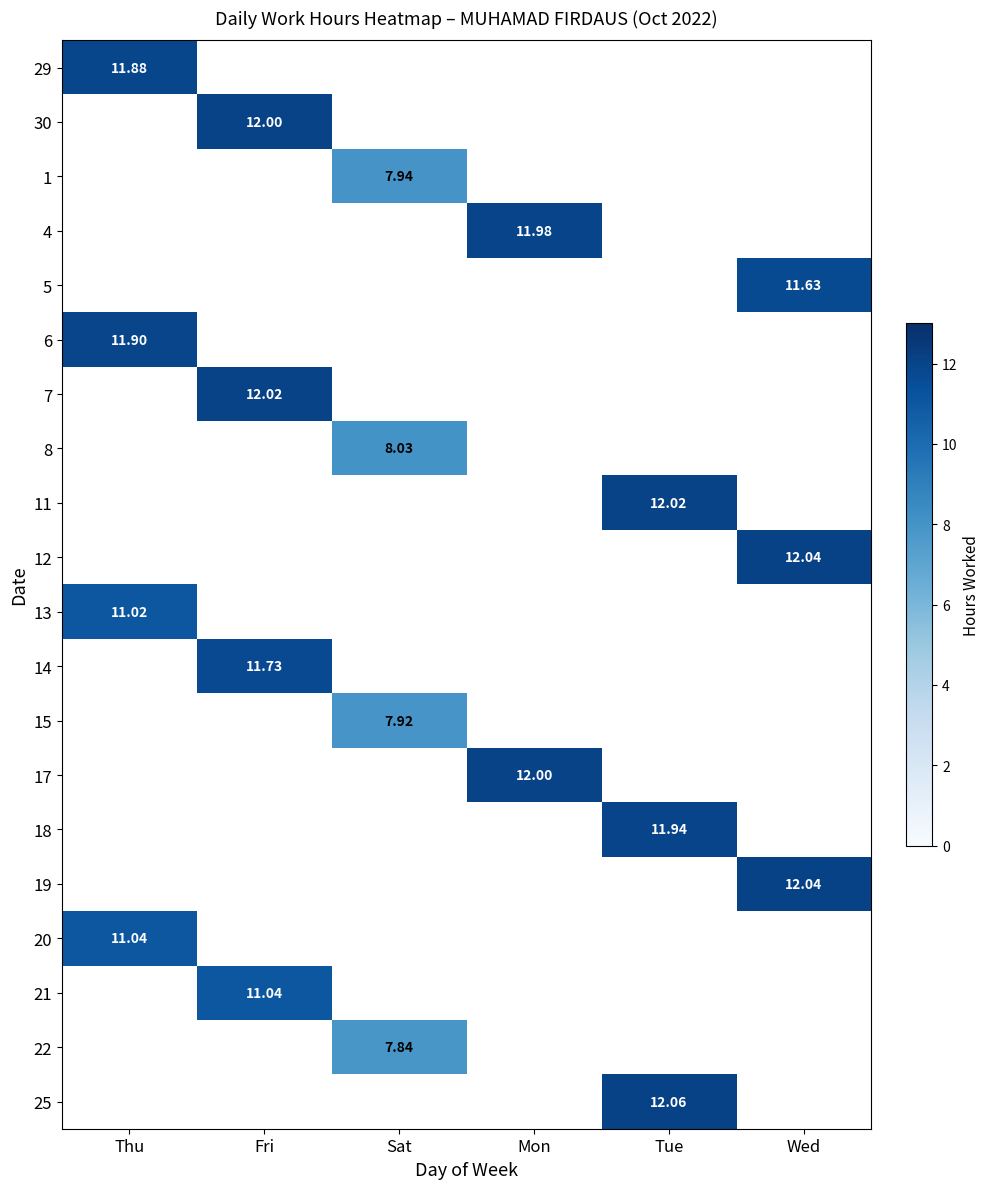

What is the maximum value shown in the chart?

12.1